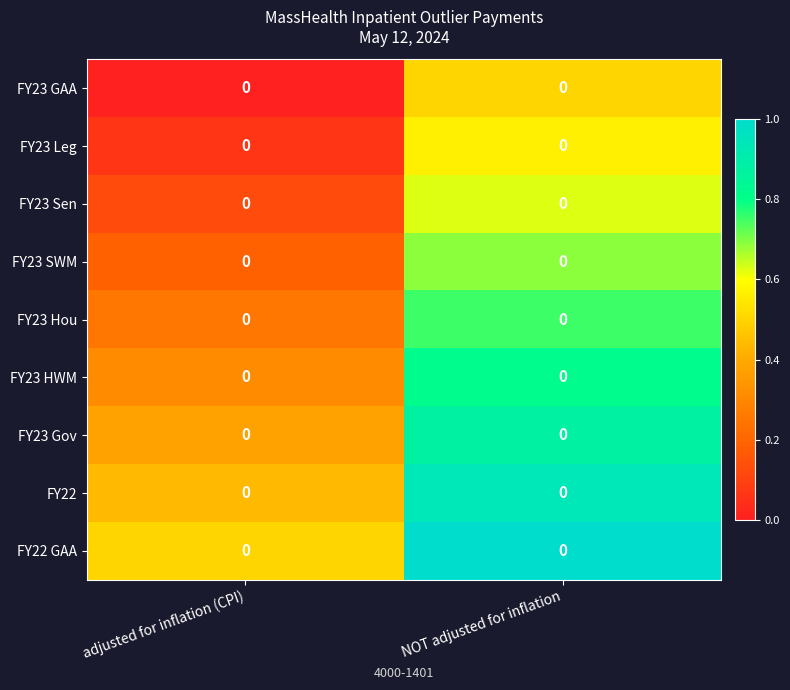

At which label does FY23 Gov reach its minimum?

adjusted for inflation (CPI)